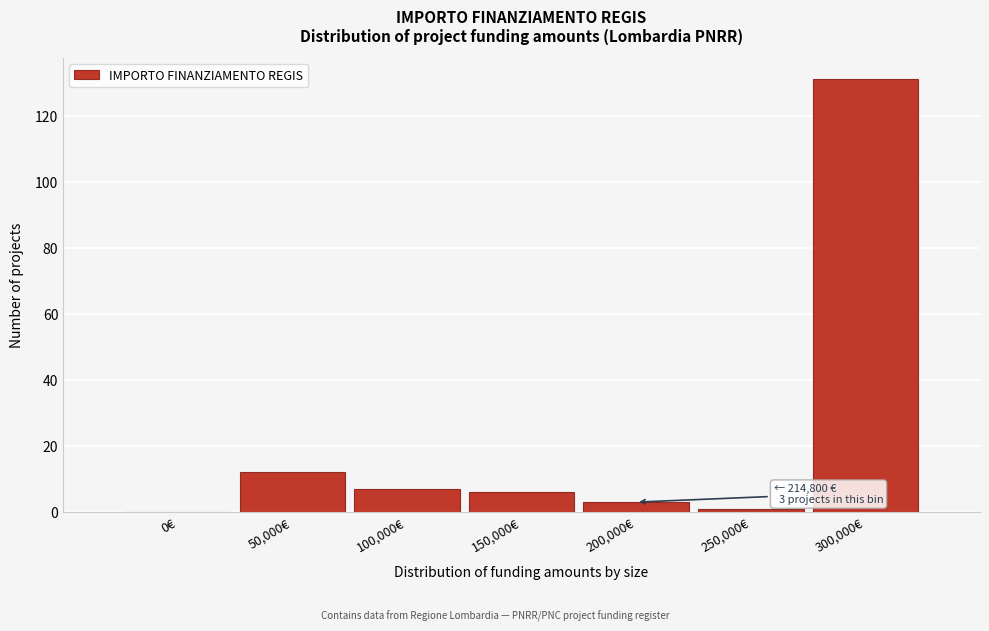

Reading left to right, transcribe all the data shown in this chart.

0€=0	50,000€=12	100,000€=7	150,000€=6	200,000€=3	250,000€=1	300,000€=131